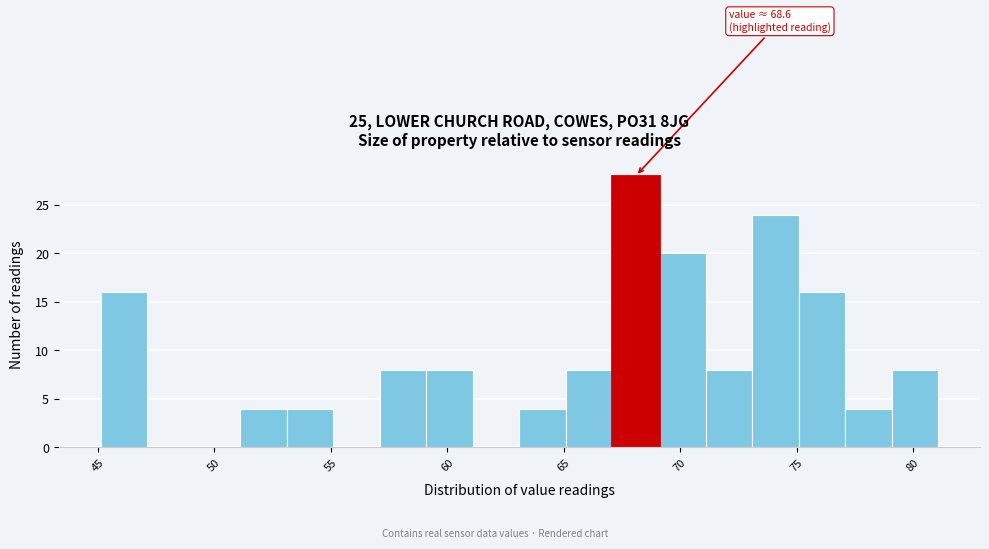

Around what value on the x-axis is the tallest bar? Give the approximate position of its centre, as read against the axis.

68.0